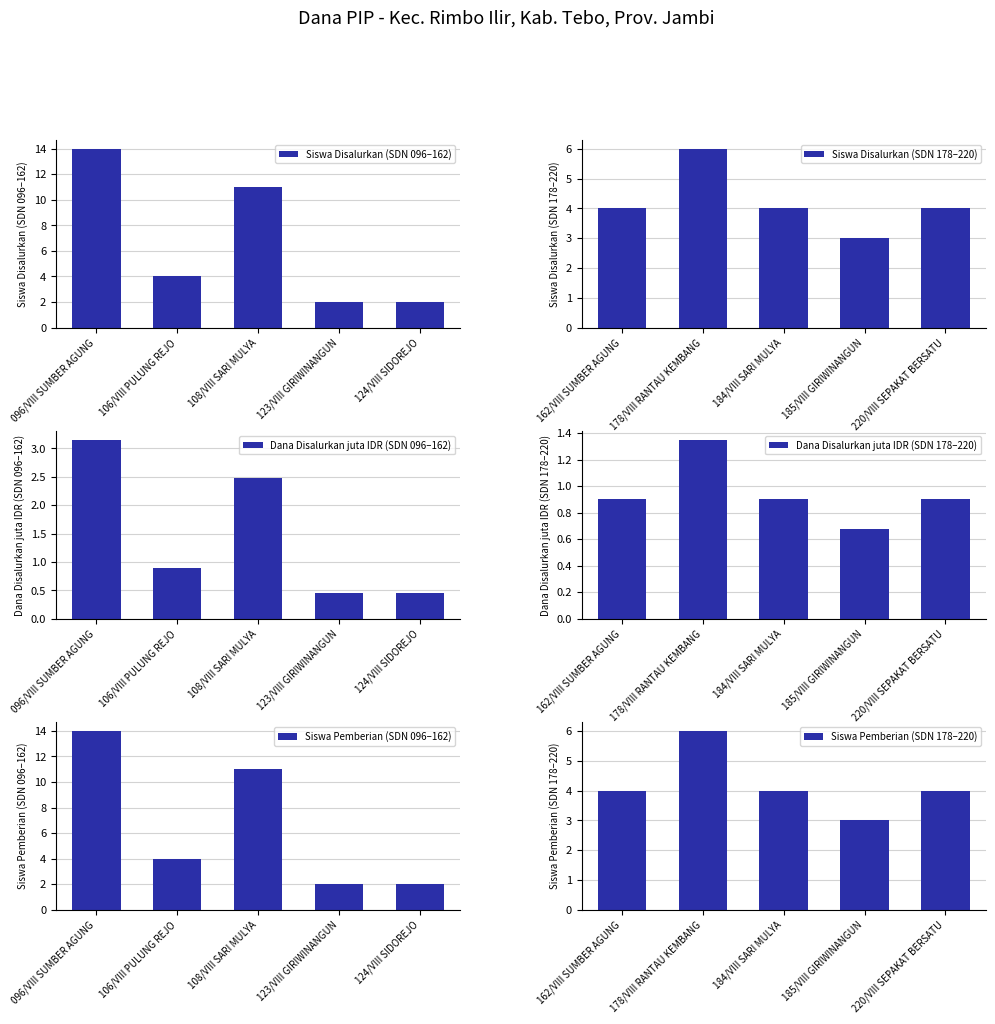

The value of Siswa Disalurkan (SDN 096–162) at 123/VIII GIRIWINANGUN is 3. True or false?

False